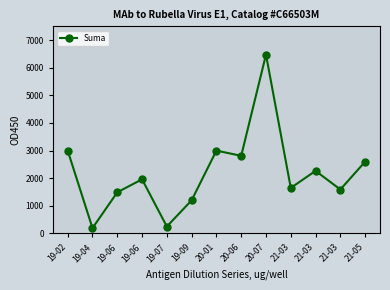

How many lines are shown in the chart?

1